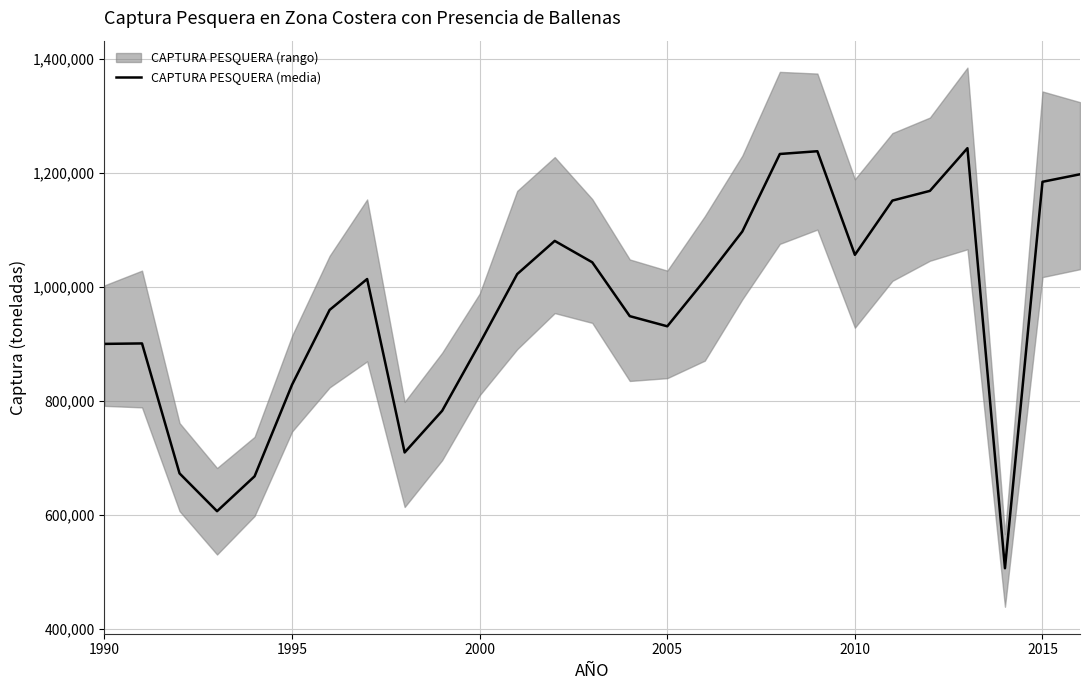

What is the minimum value for CAPTURA PESQUERA (media)?

506712.0